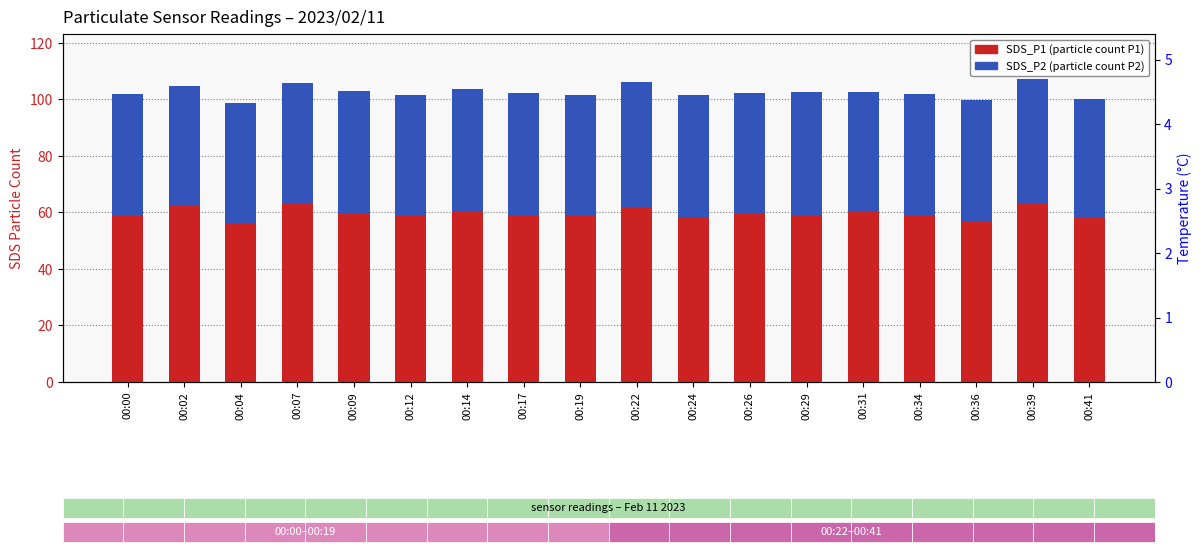

What is the minimum value for SDS_P1?

56.3